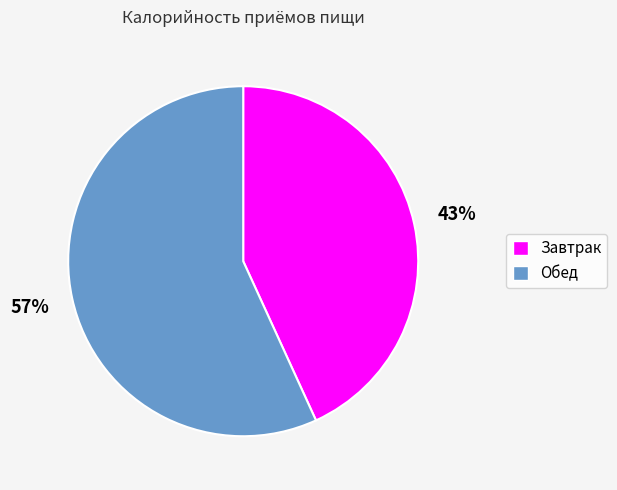

Rank the categories by value from highest to lowest.

Обед, Завтрак